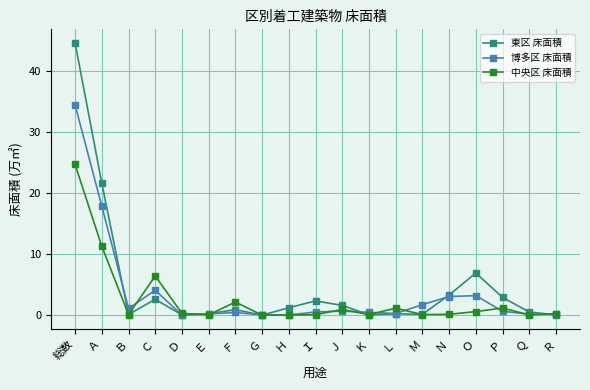

The value of 中央区 床面積 at Ｅ is 0.0. True or false?

True